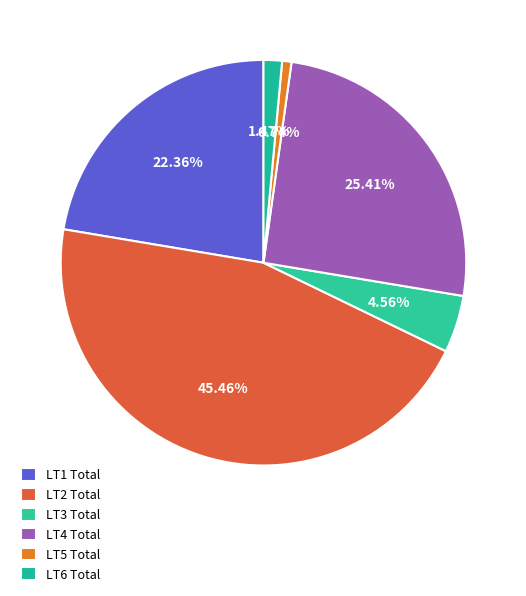

Is it true that LT3 Total is 5% of the pie?

True